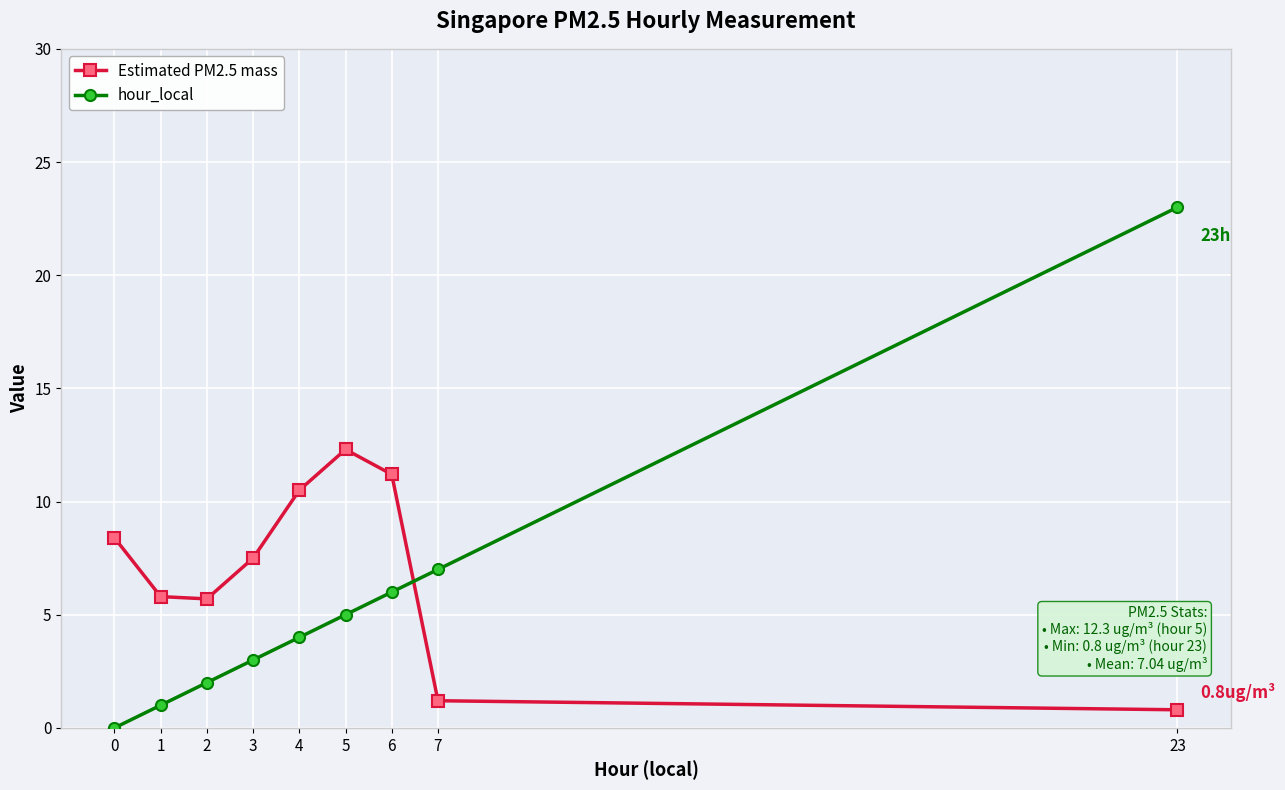

What is the difference between the highest and lowest values at 4?

6.5